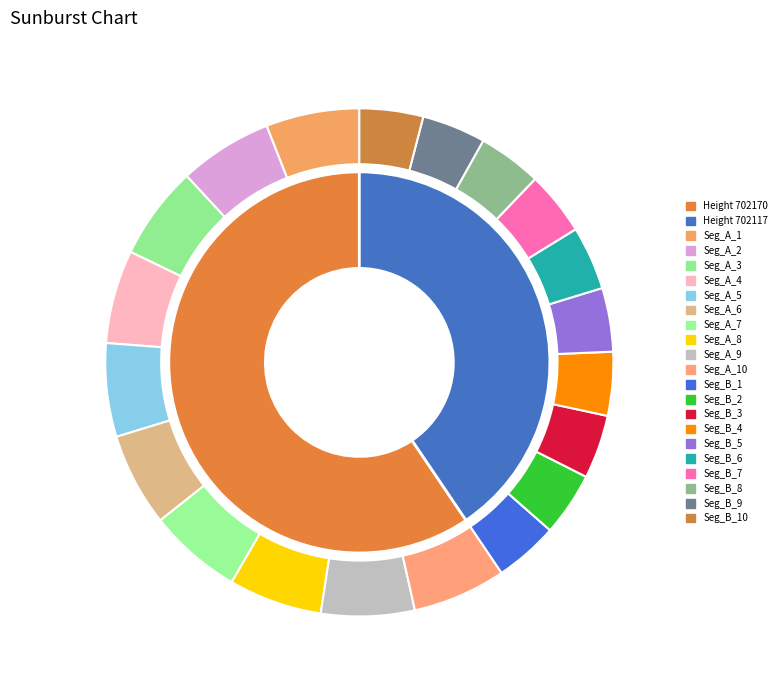

What is the smallest slice in the pie chart?

702117